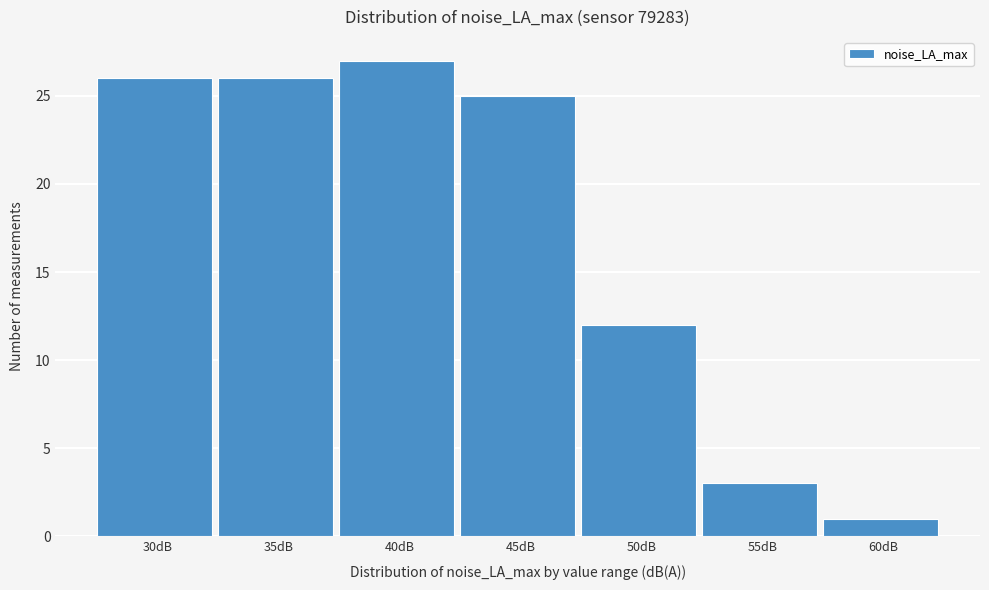

Reading left to right, extract all data points from this chart.

26	26	27	25	12	3	1